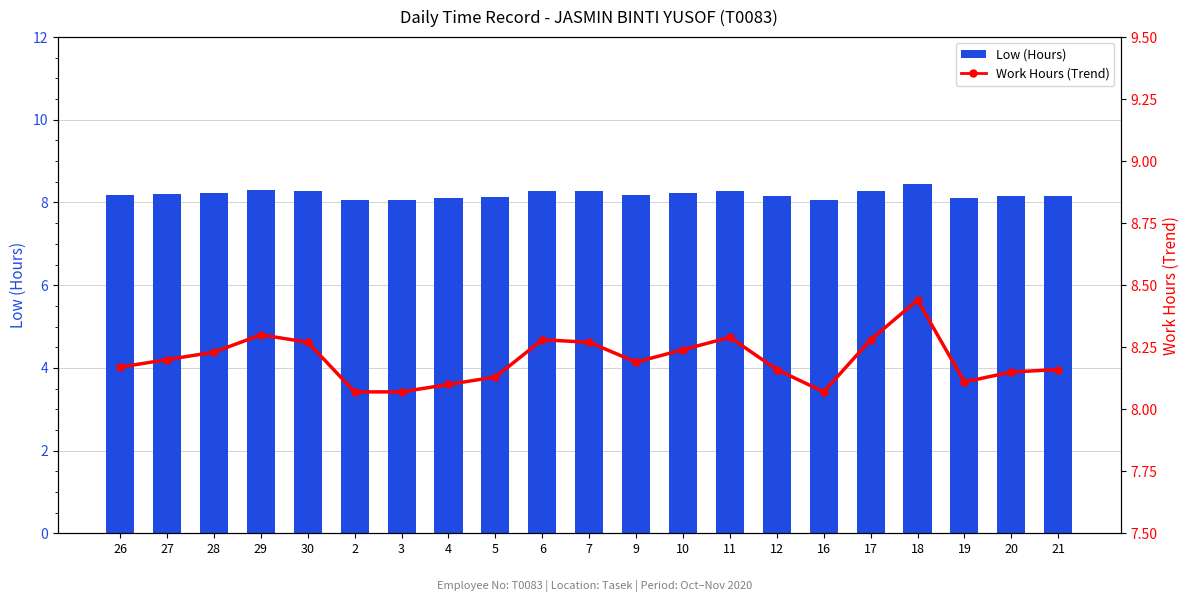

What is the highest value of the Low (Hours) series?

8.4